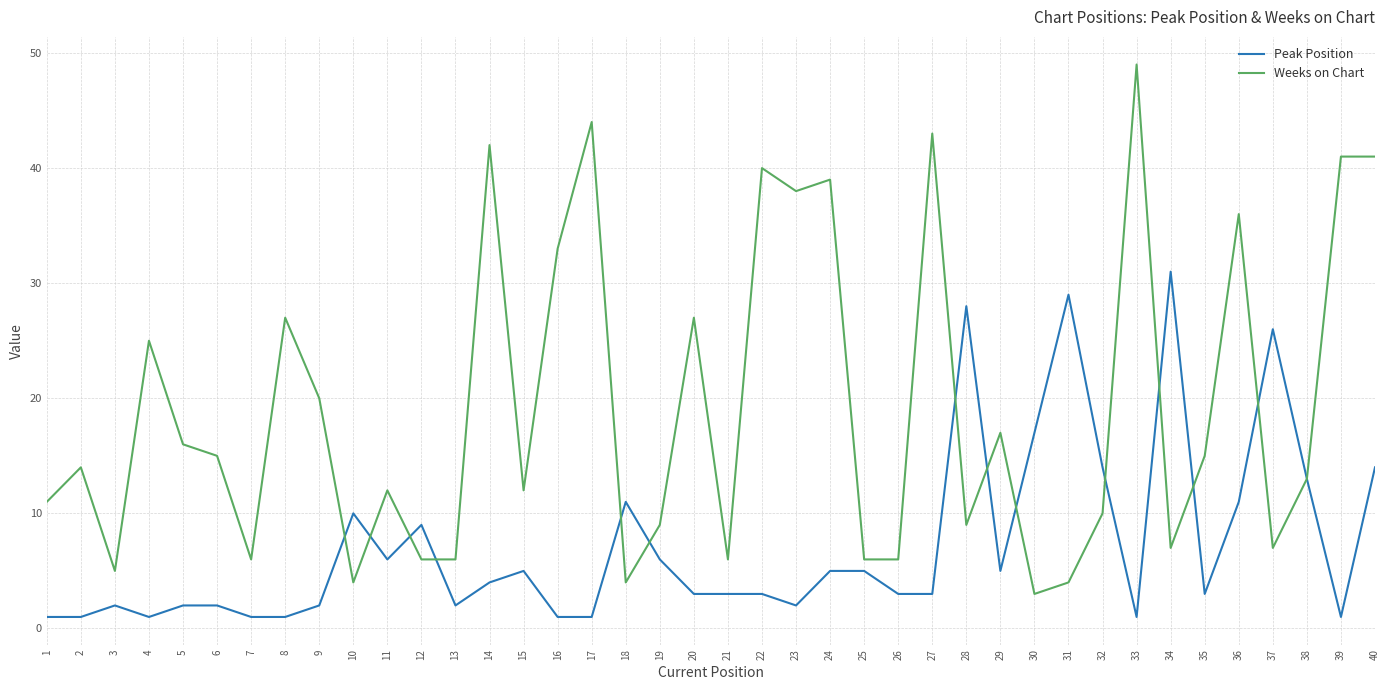

List the series in order of their overall mean, highest first.

Weeks on Chart, Peak Position